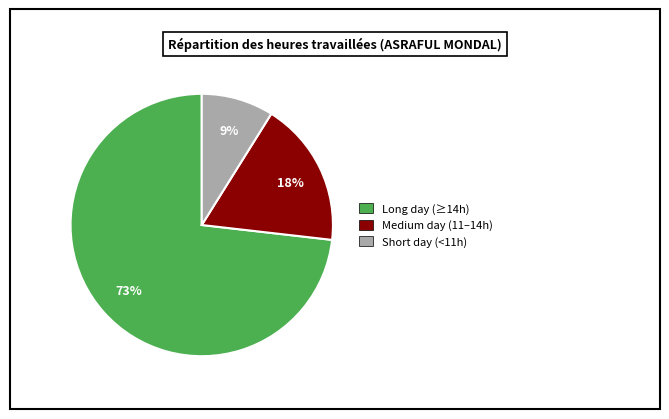

Which category accounts for the majority?

Long day (≥14h)